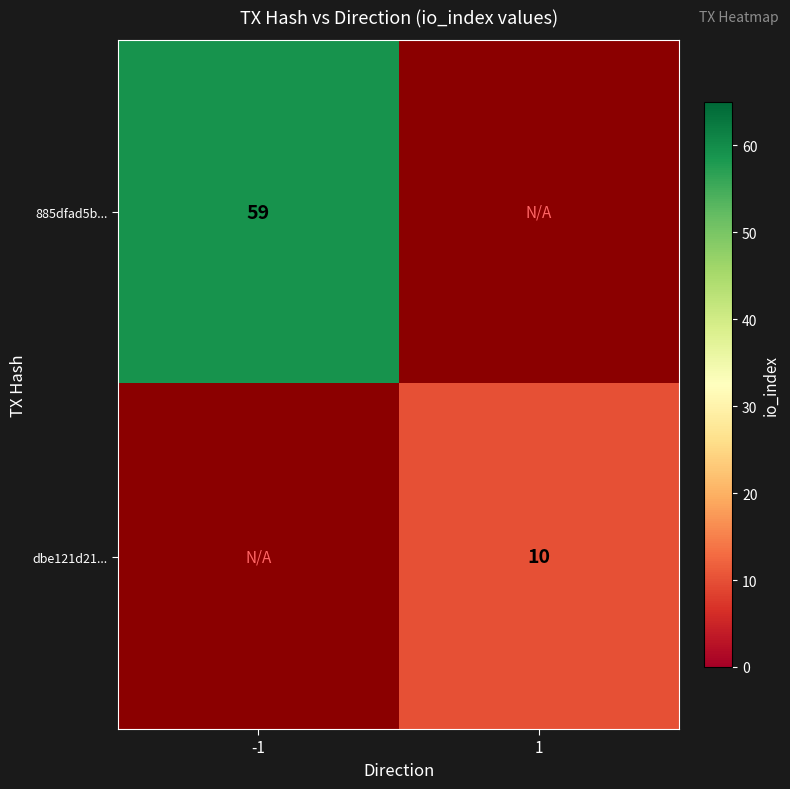

What is the maximum value shown in the chart?

59.0